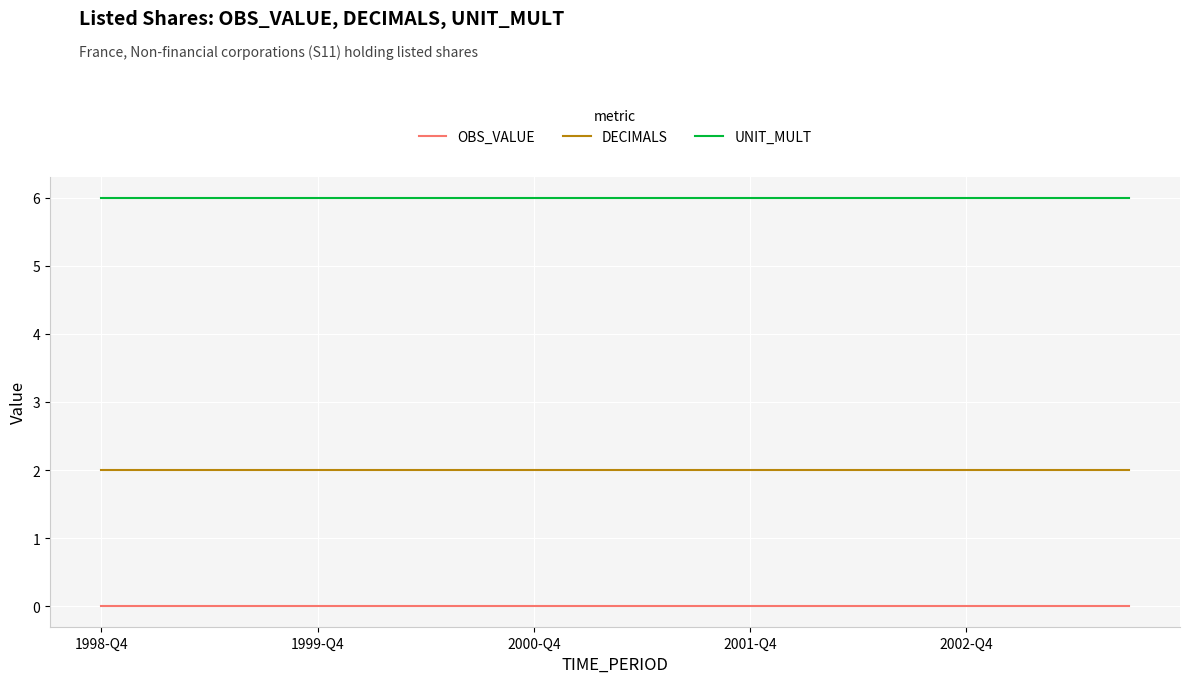

Which series has the largest total across all categories?

UNIT_MULT